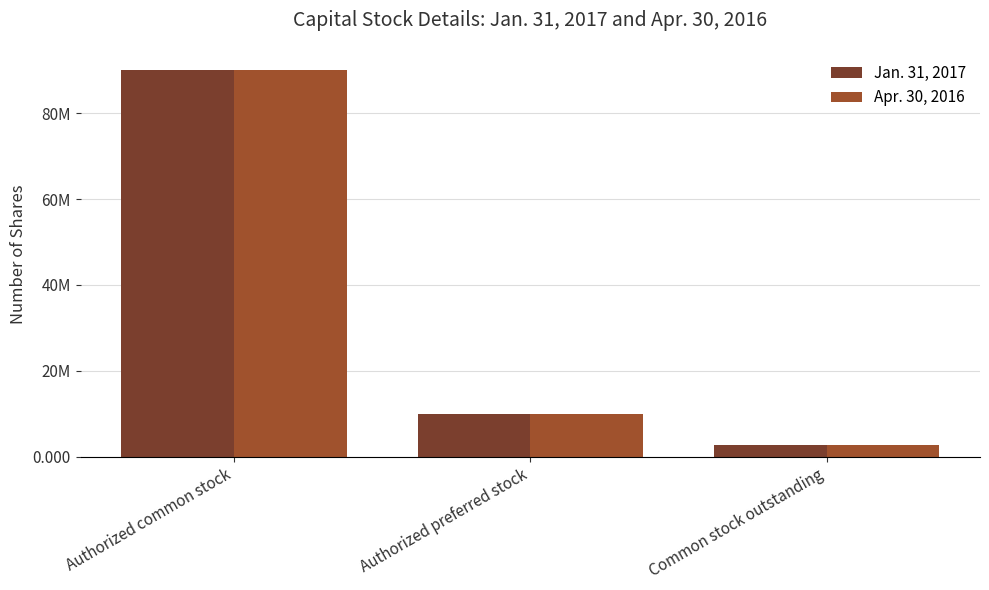

At which label is Apr. 30, 2016 closest to 46395000?

Authorized preferred stock